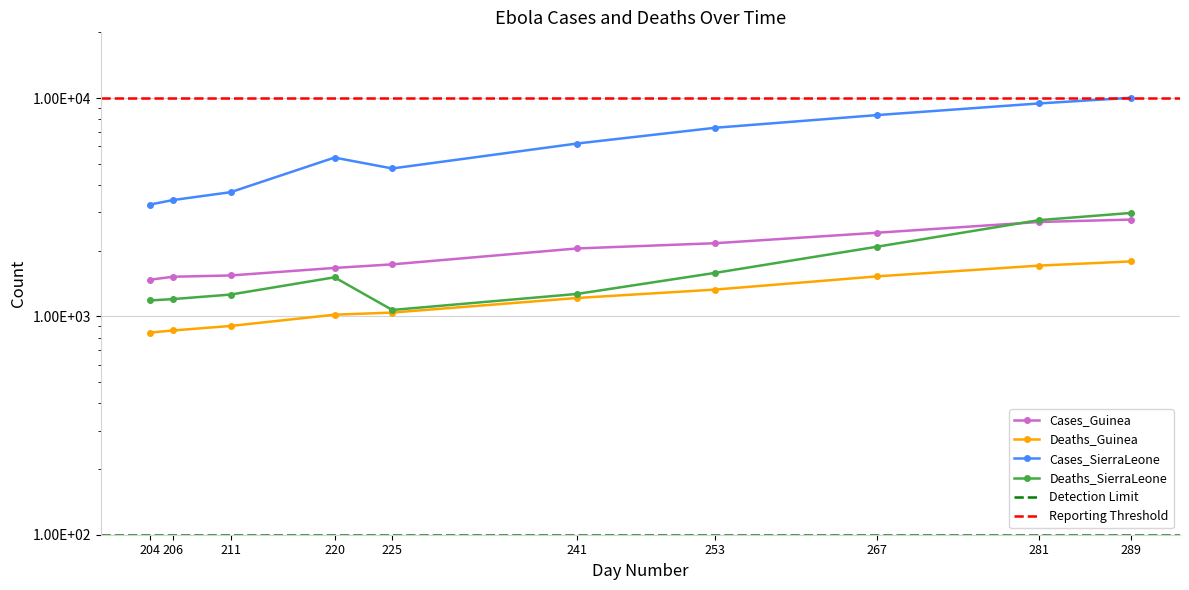

True or false: Deaths_Guinea and Cases_SierraLeone intersect in this chart.

False